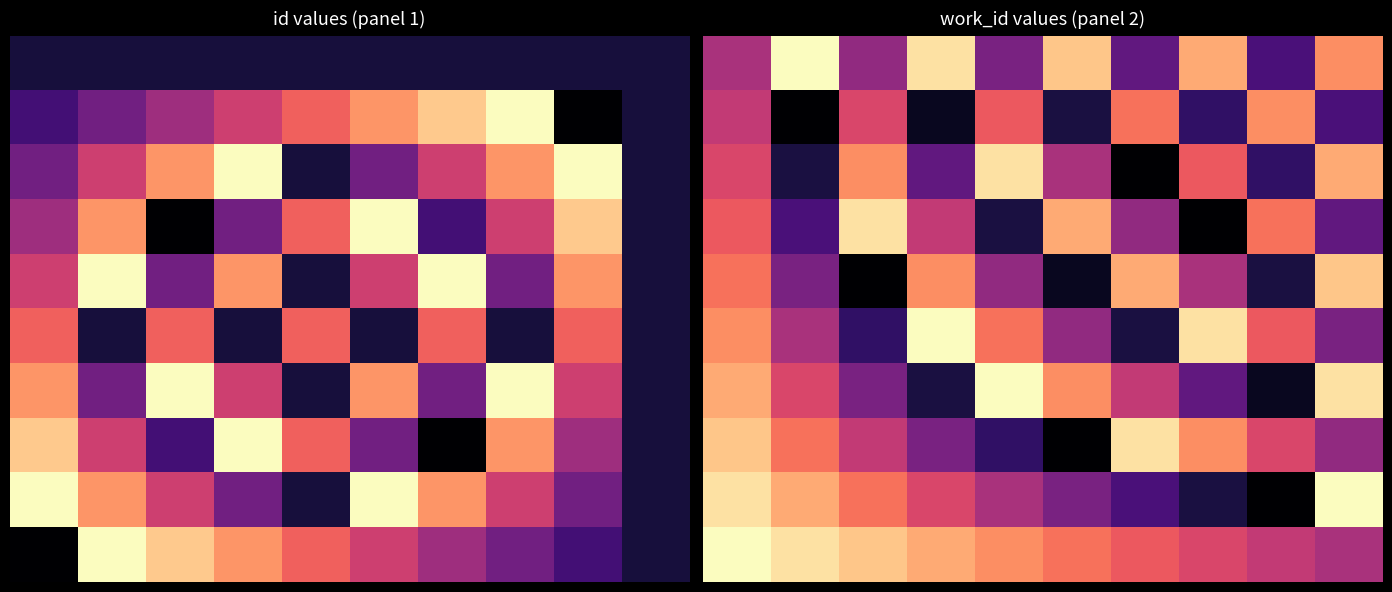

At how many categories does at least one series exceed 0?

10